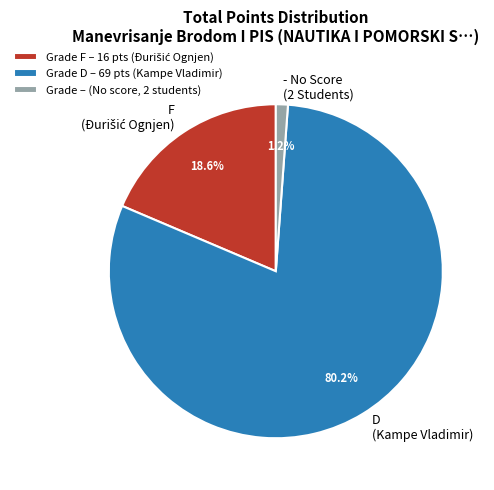

How many slices are in this pie chart?

3